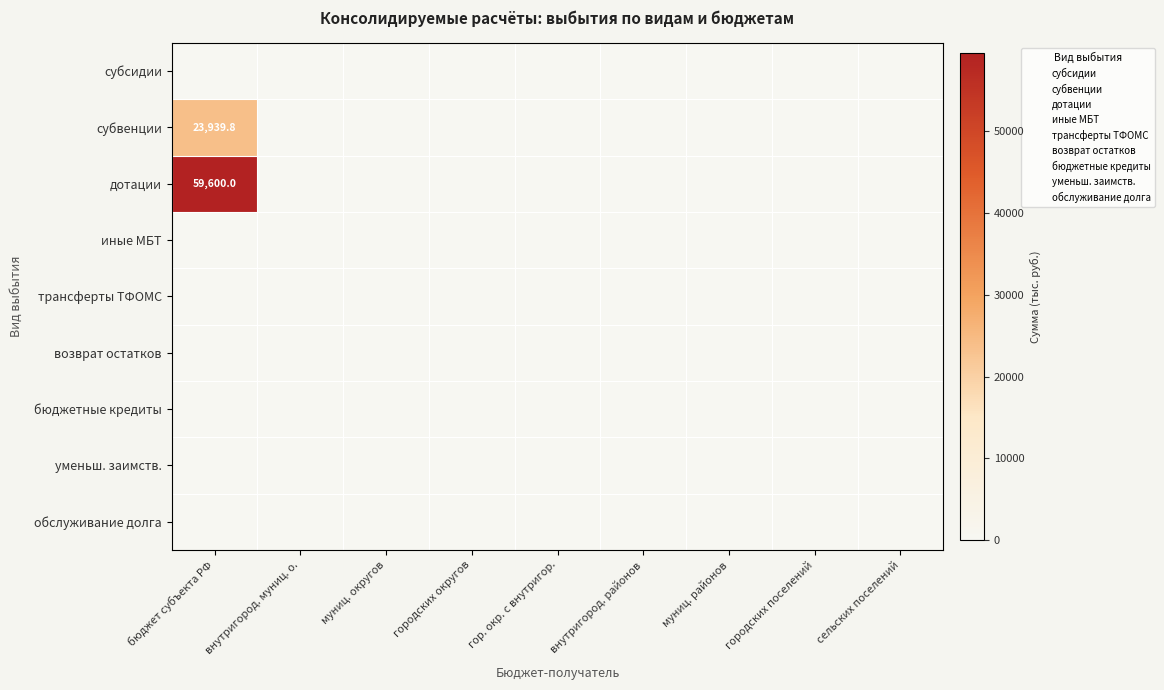

Between внутригород. муниц. о. and гор. окр. с внутригор., which is larger?

внутригород. муниц. о.